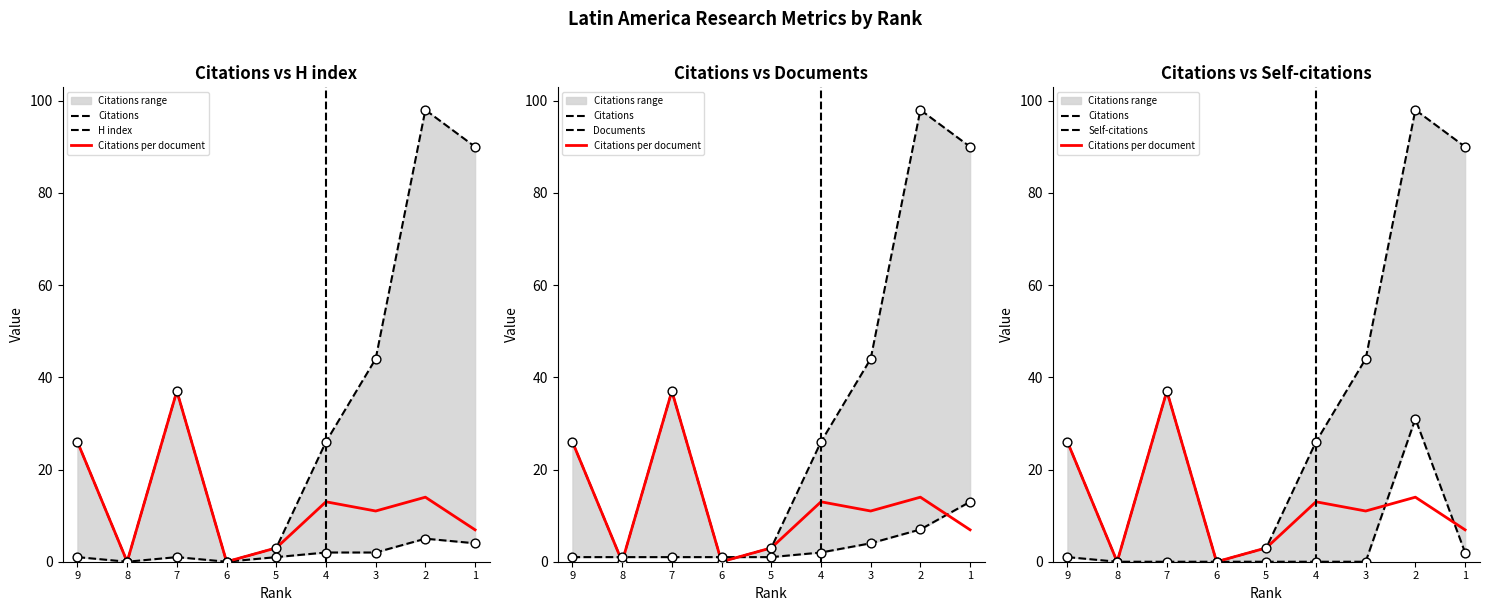

Which series reaches the maximum Y coordinate?

Citations